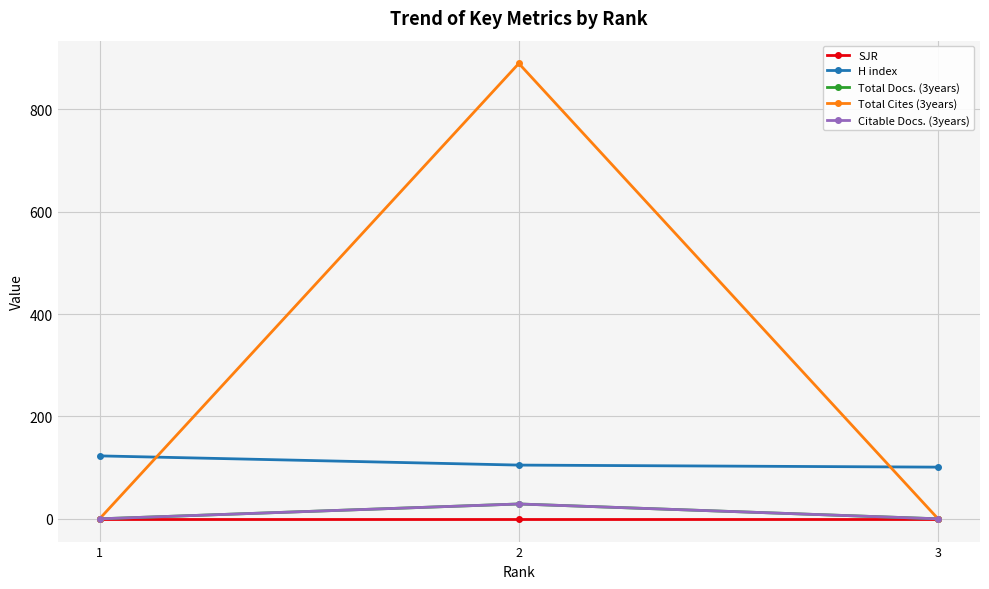

What is the sum of the H index values at 2 and 3?

206